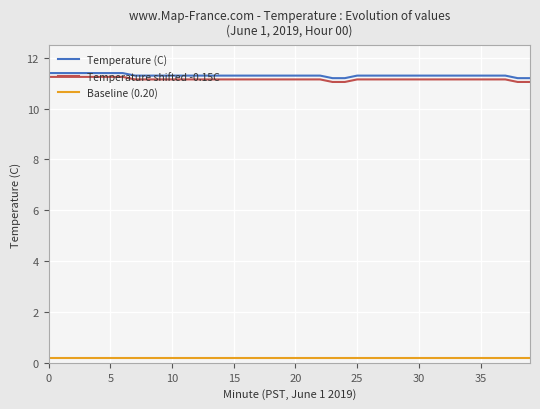

What is the highest value of the Temperature (C) series?

11.4